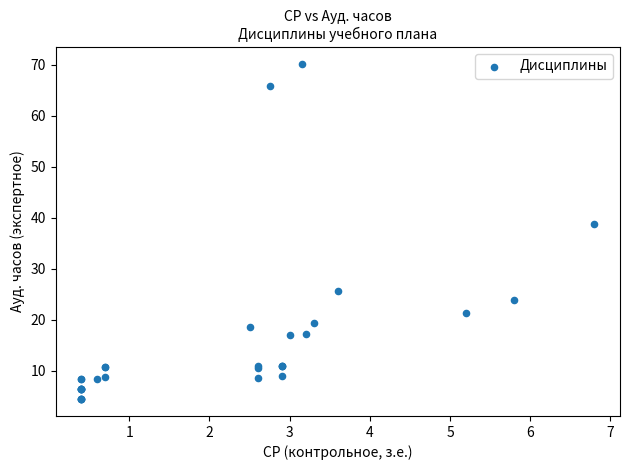

What Y value in the scatter plot is closest to 37?

38.8